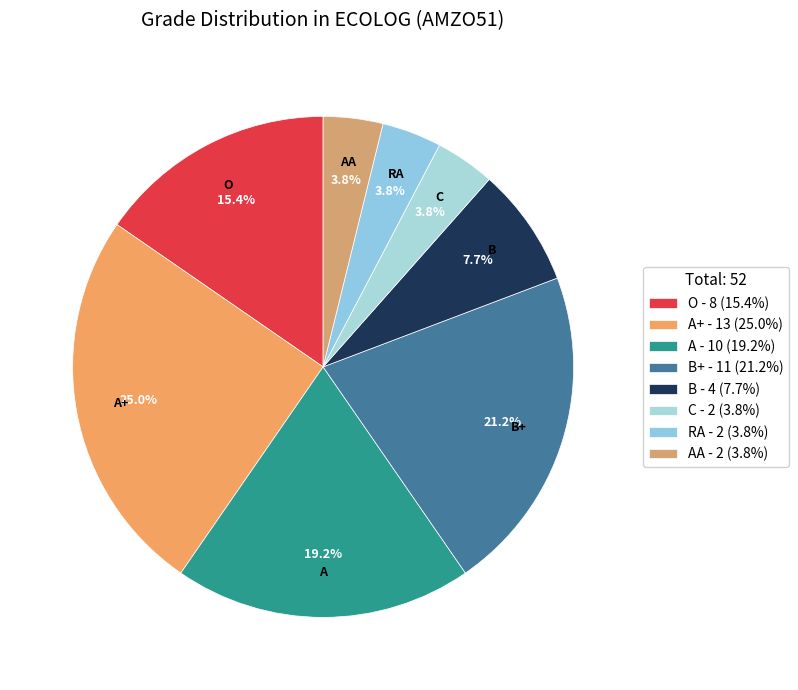

To the nearest percent, what is the difference between the largest and smallest slice percentages?

21%